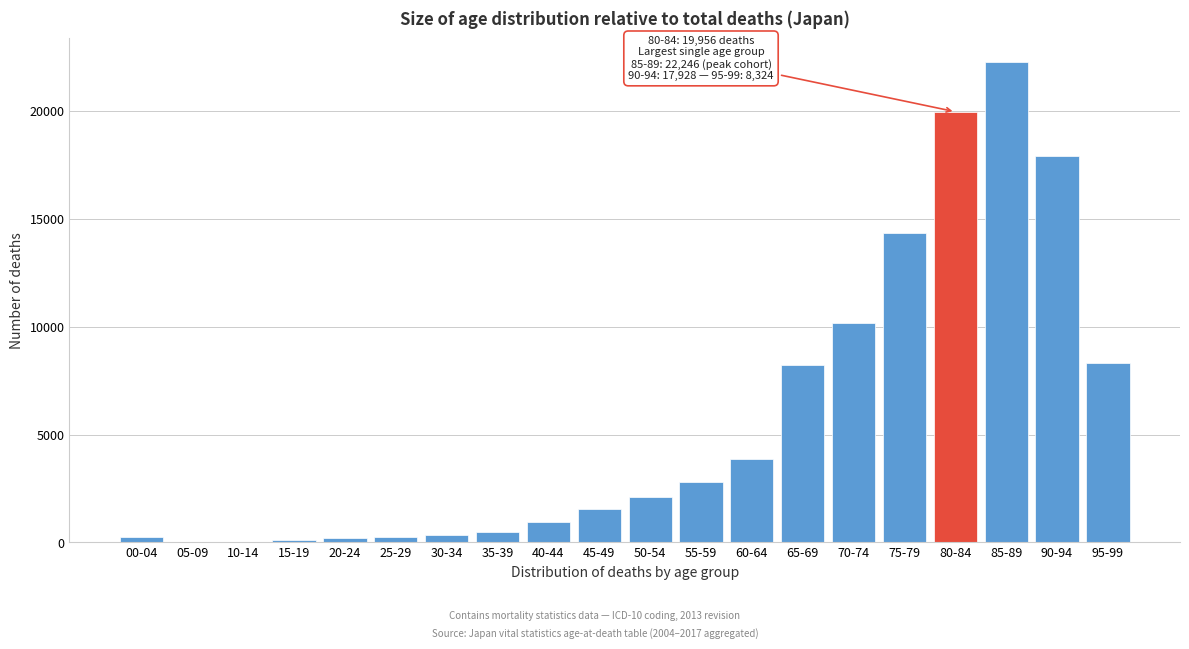

The value at 50-54 is 2097. True or false?

True